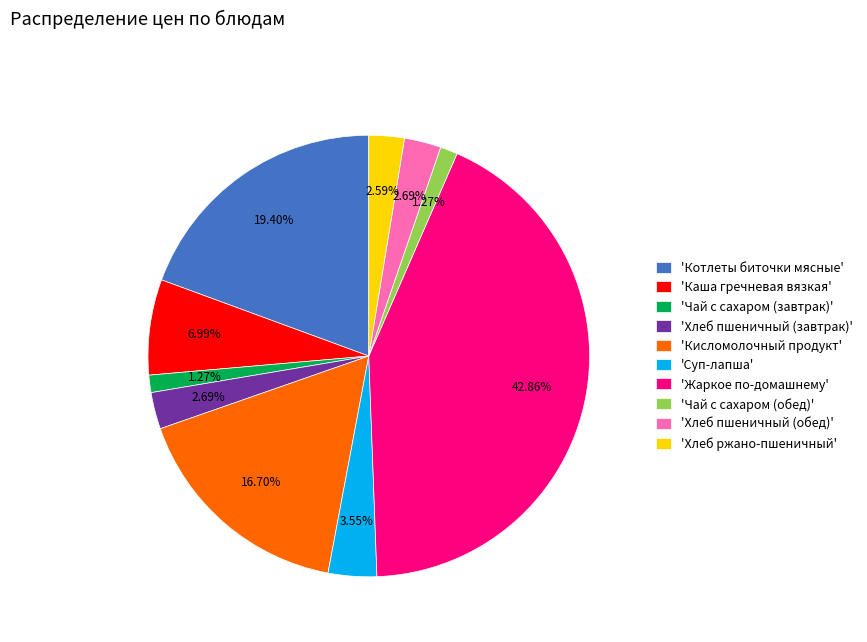

What is the ratio of the value at 'Хлеб пшеничный (завтрак)' to the value at 'Каша гречневая вязкая'?

0.4